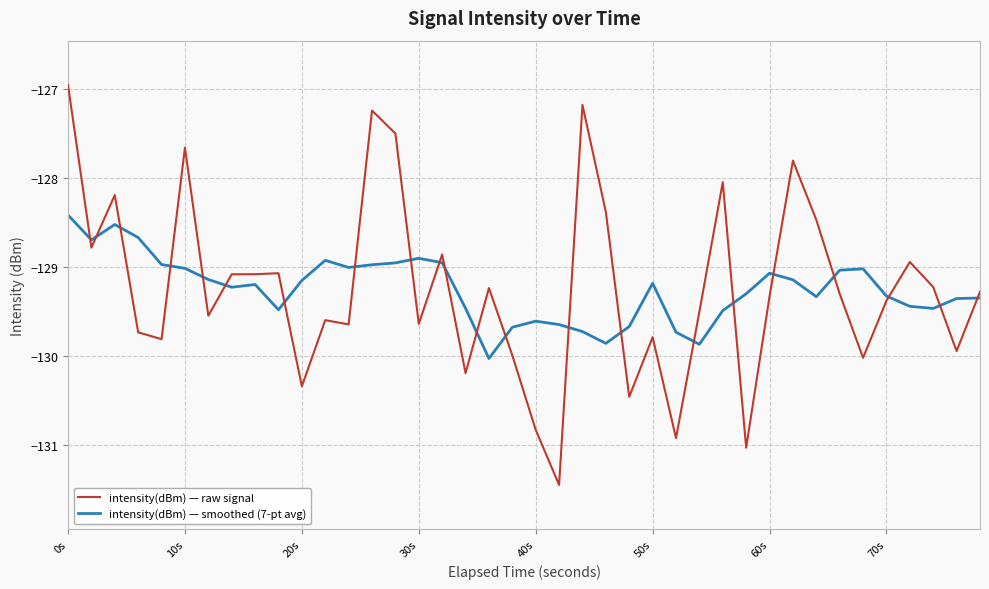

List the series in order of their peak value, highest first.

intensity(dBm) — raw signal, intensity(dBm) — smoothed (7-pt avg)